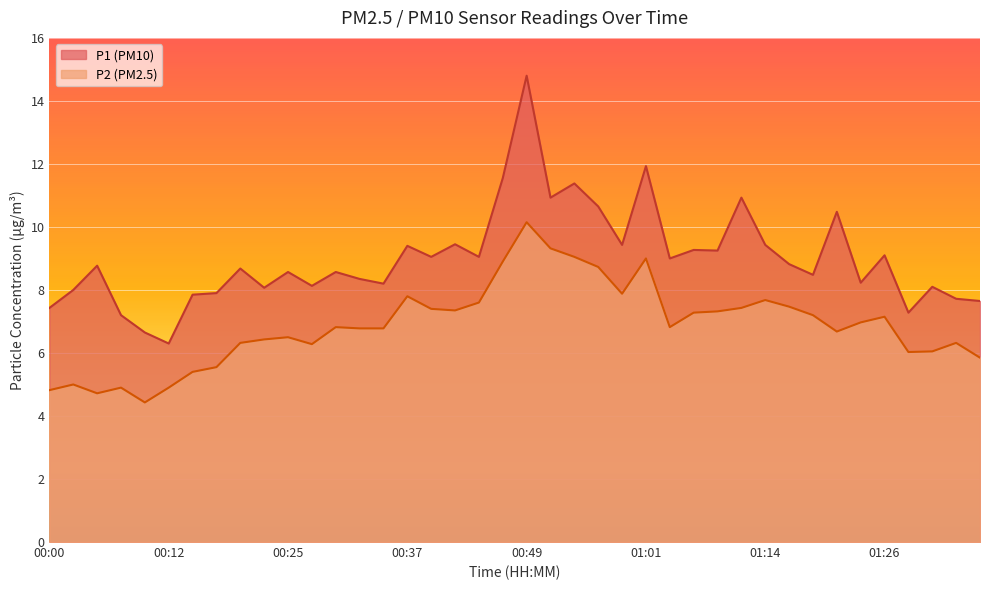

How many lines are shown in the chart?

2